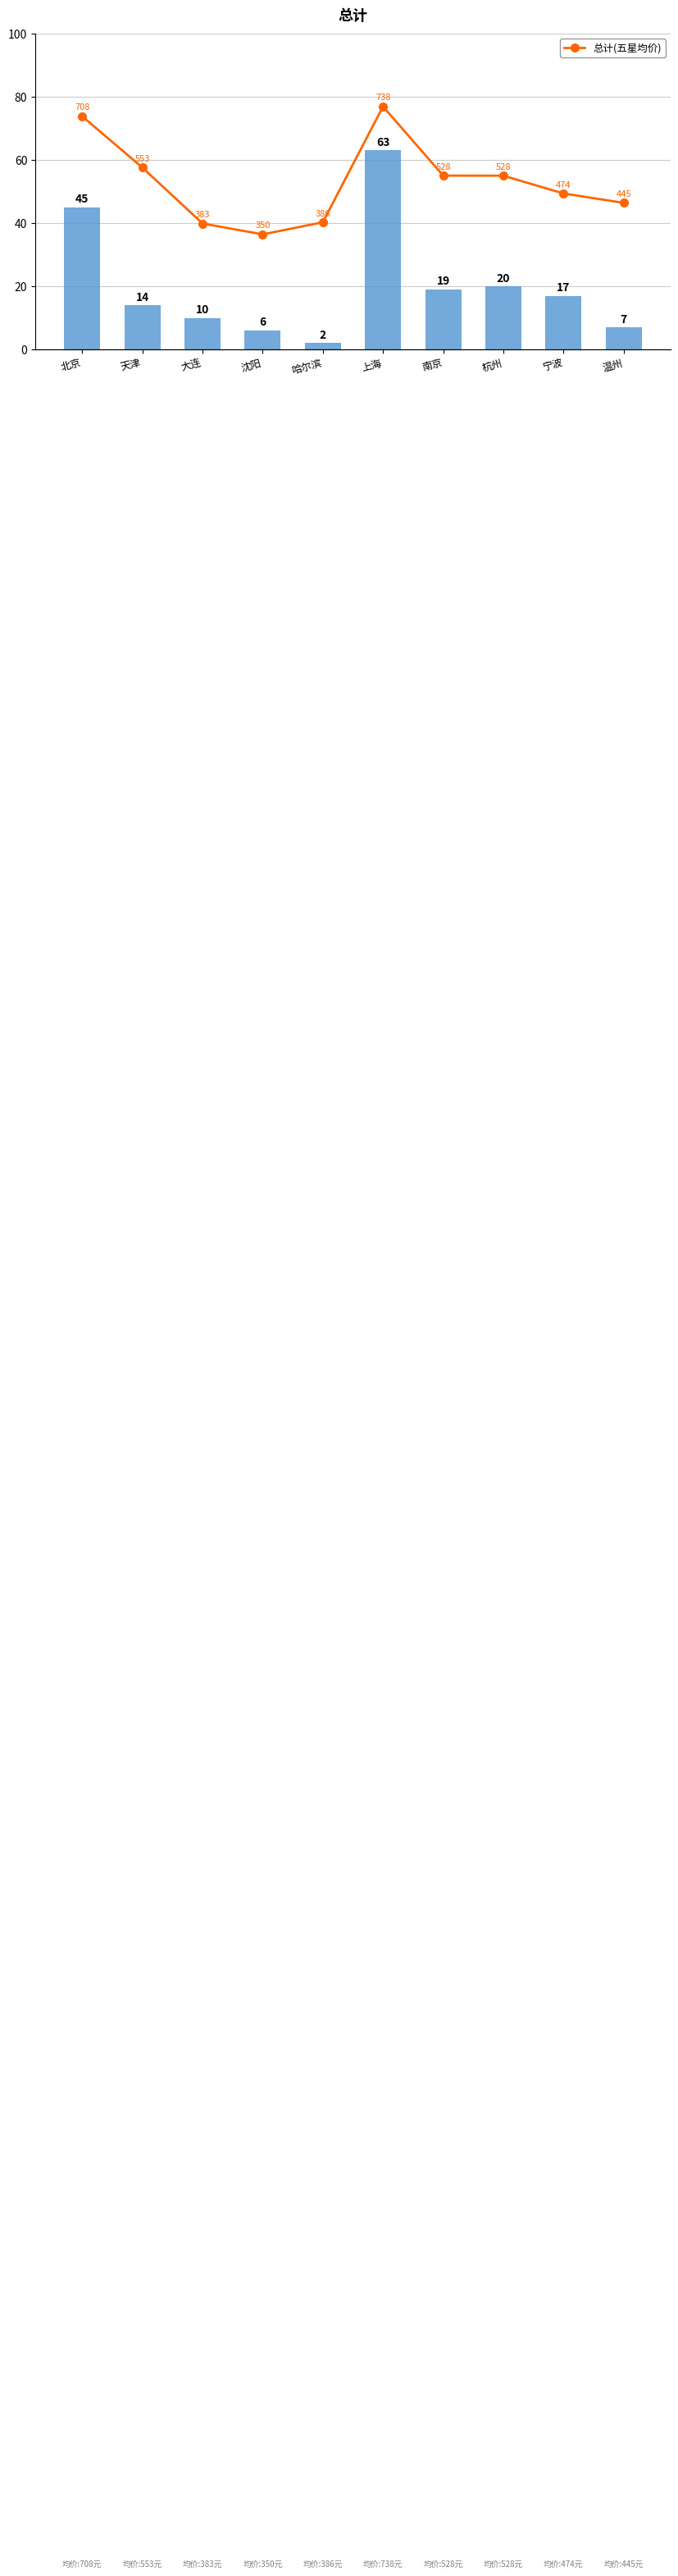

Where does the 总计 series first go above 527?

北京